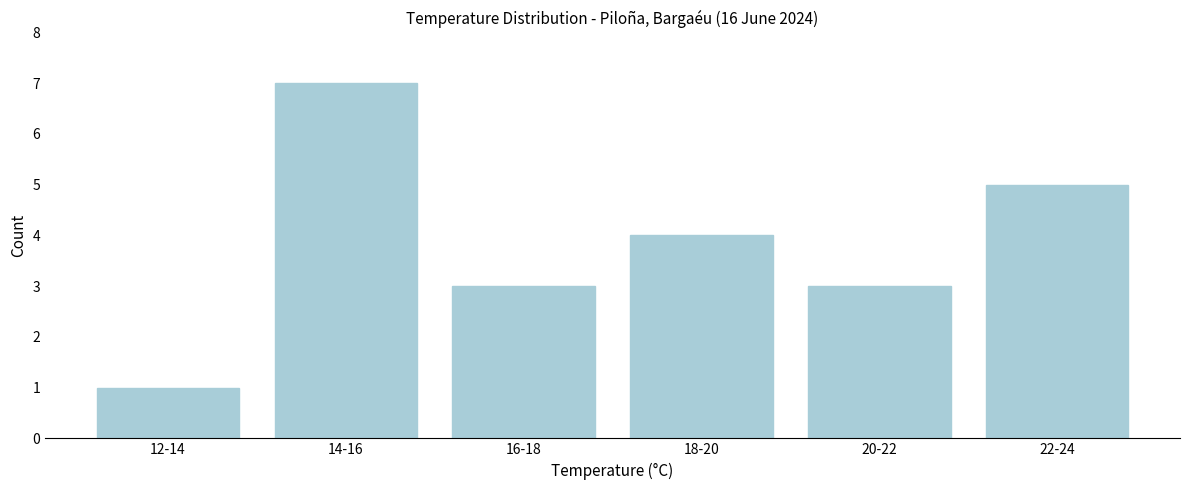

Reading left to right, what are all the values shown in this chart?

12-14=1	14-16=7	16-18=3	18-20=4	20-22=3	22-24=5